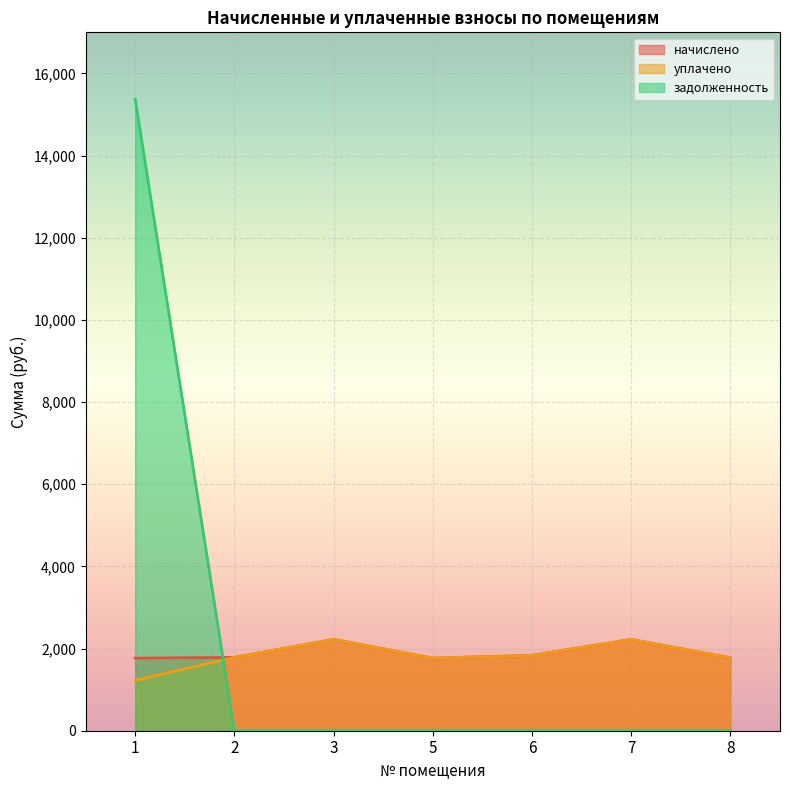

At which label does уплачено reach its minimum?

1